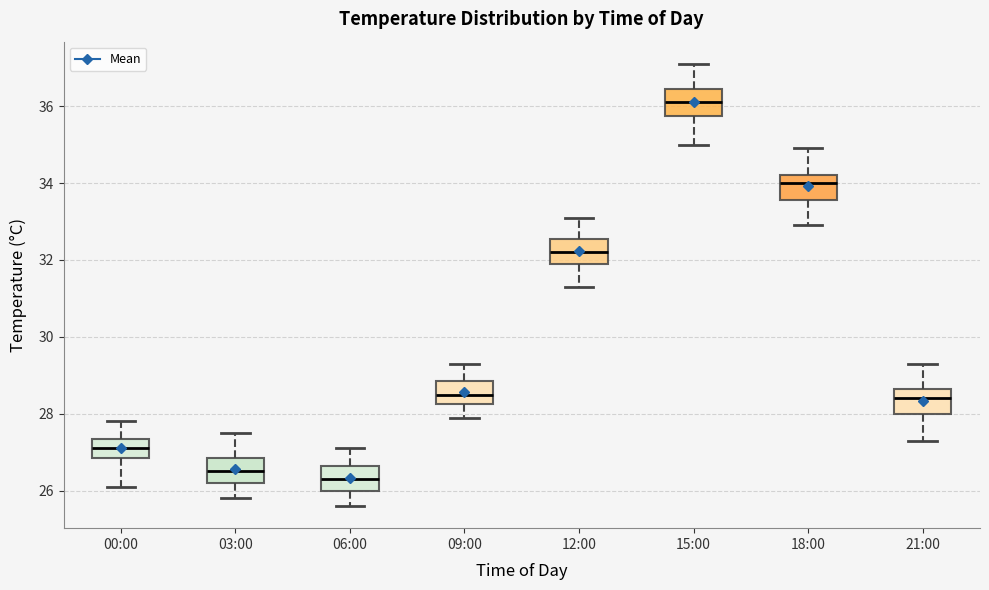

Where does the lower whisker of the box for 06:00 end on the y-axis? The values are not printed on the chart, so give them approximately, as read against the axis.

25.6